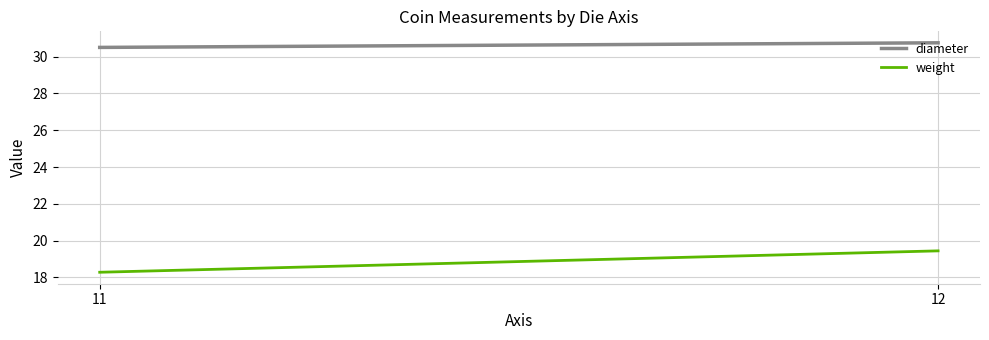

Count the number of categories in the chart.

2